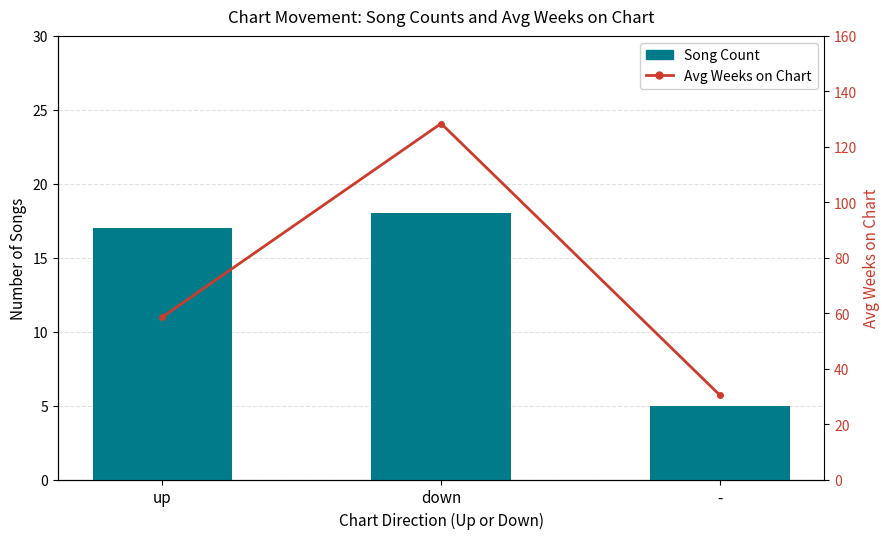

What is the sum of all Avg Weeks on Chart values?

217.4